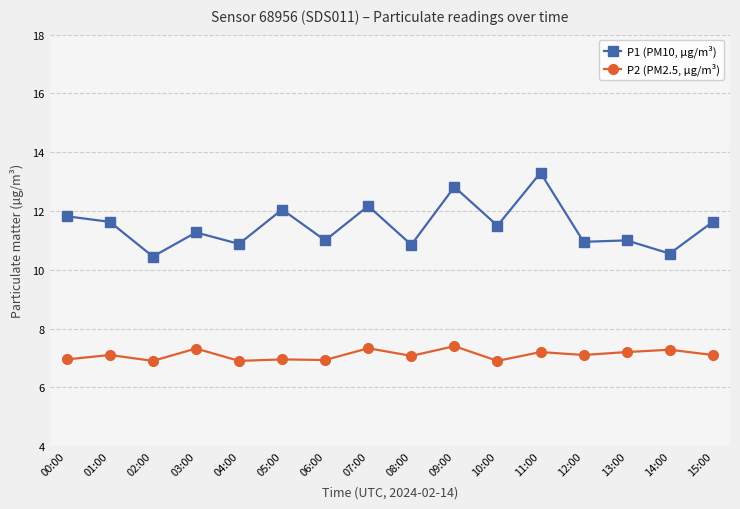

What is the smallest value displayed?

6.9